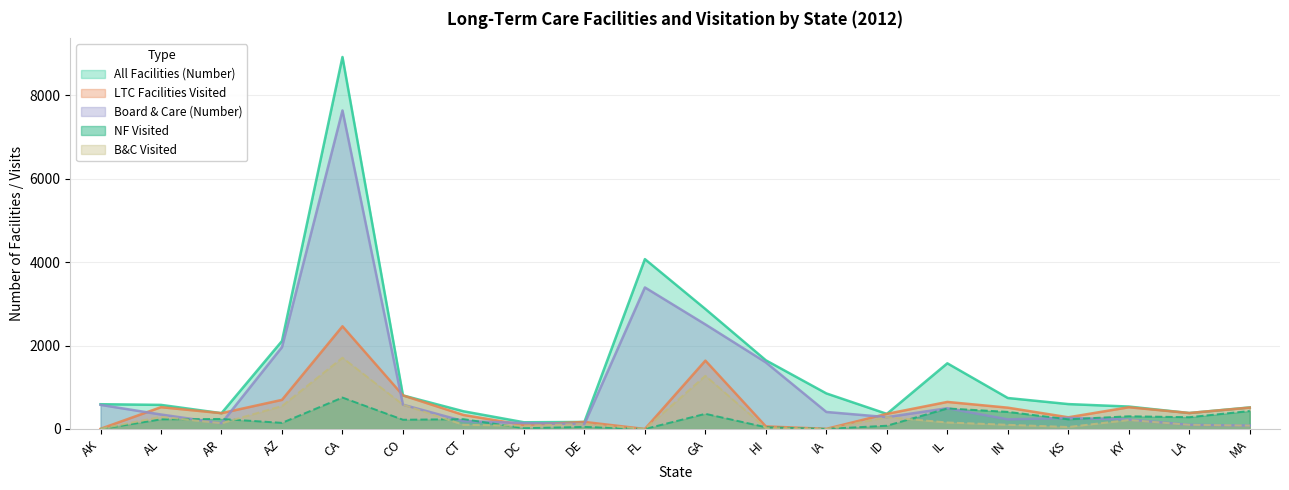

At which category does the chart reach its minimum across all series?

FL